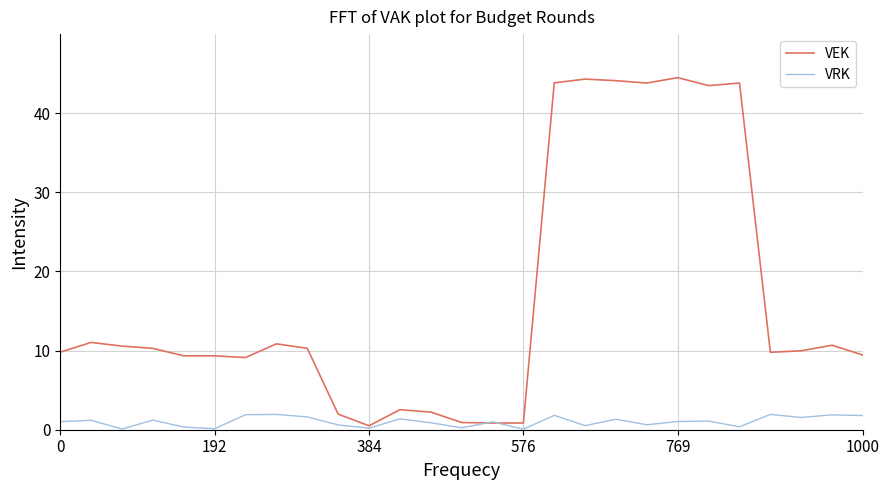

What is the average value of the VRK series?

1.0